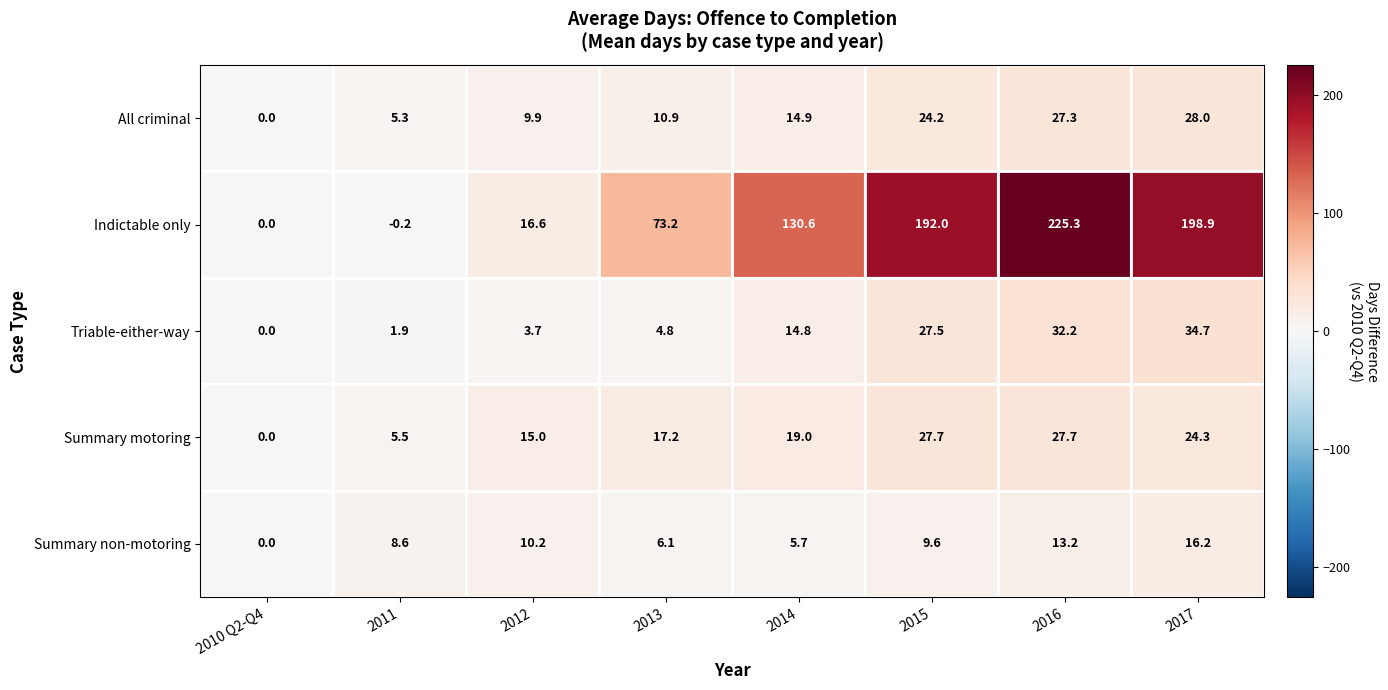

How many data points in Triable-either-way are less than 14?

4